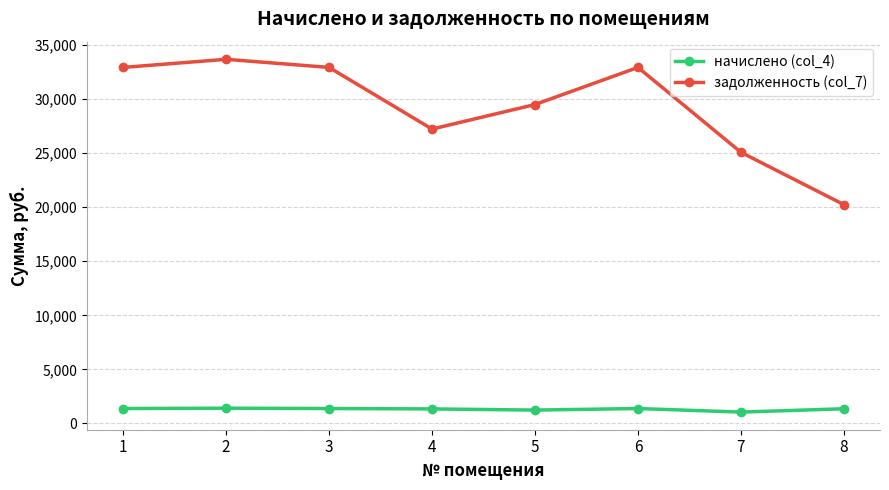

List the series in order of their overall mean, lowest first.

начислено (col_4), задолженность (col_7)